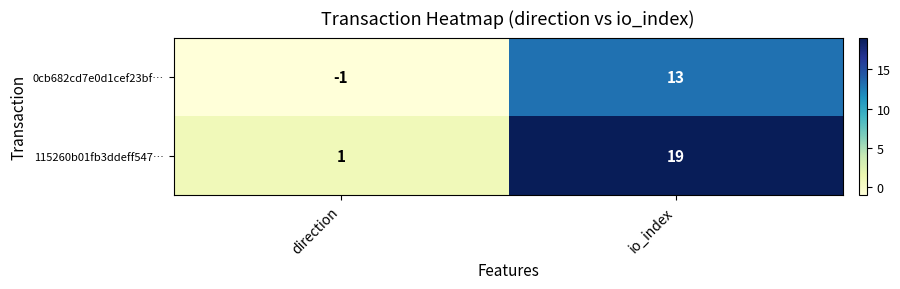

At which label is 115260b01fb3ddeff547… closest to 10?

direction